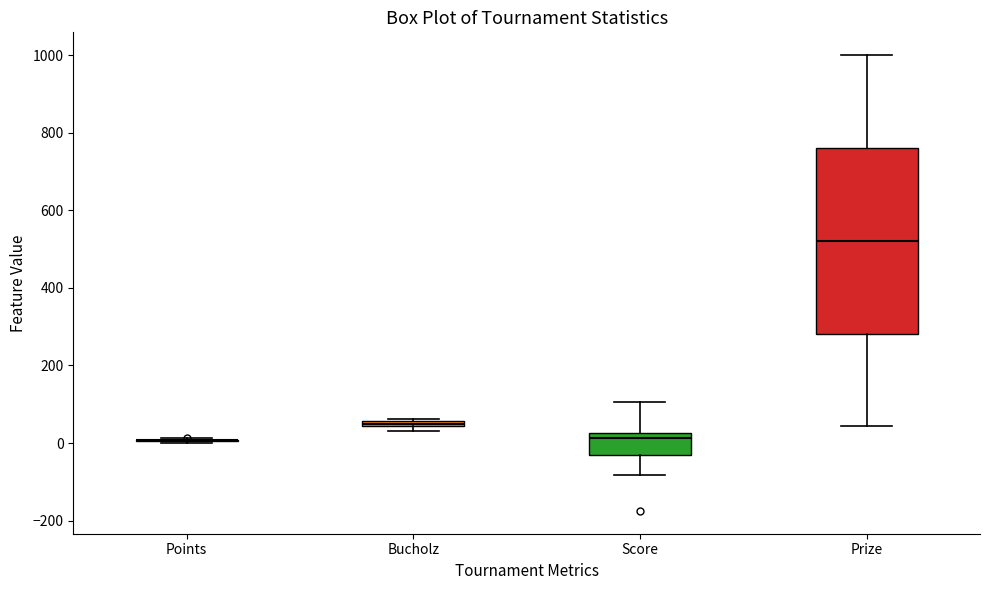

Which box is the tallest, from its lower edge to its upper edge?

Prize